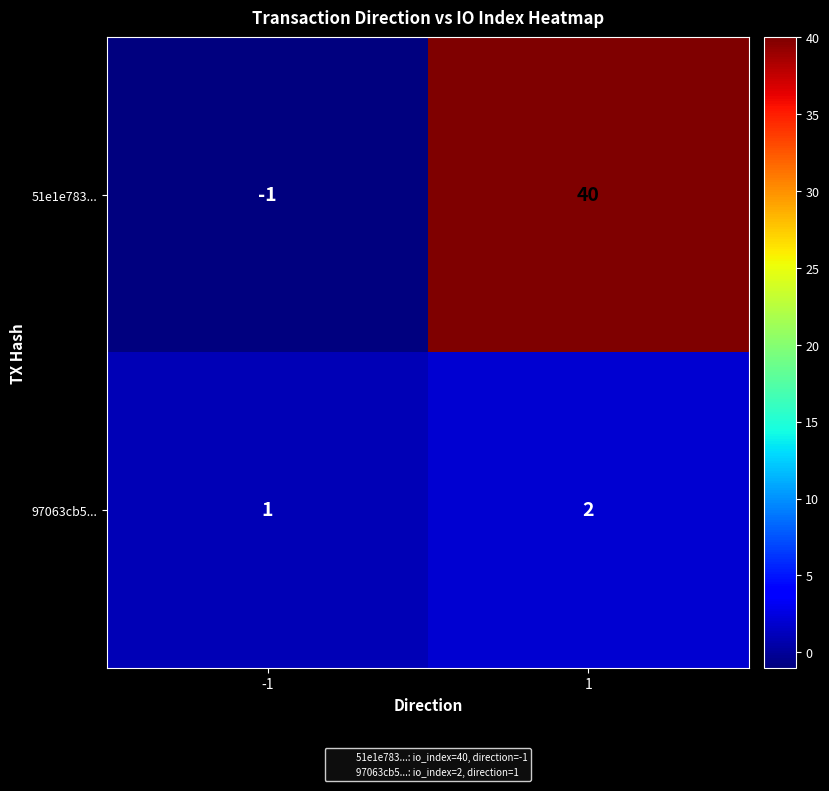

Rank the series by their maximum value, from highest to lowest.

51e1e783..., 97063cb5...